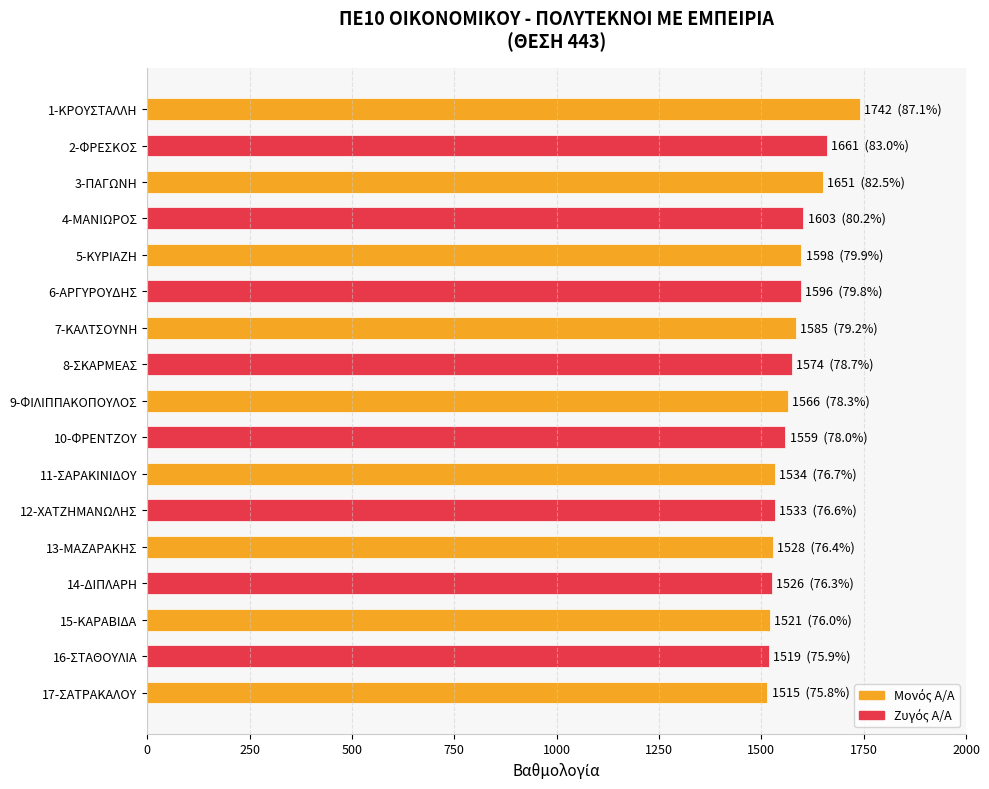

What is the average value?

1577